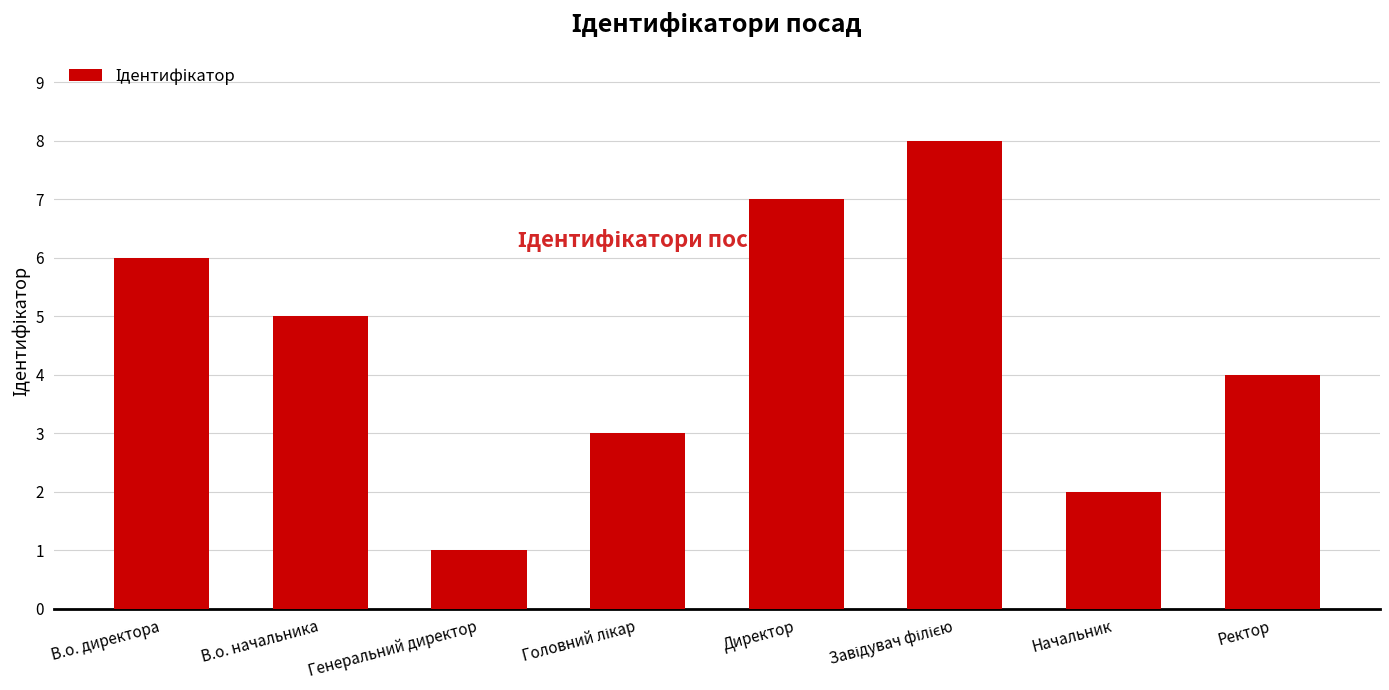

What is the label of the 8th bar from the left?

Ректор